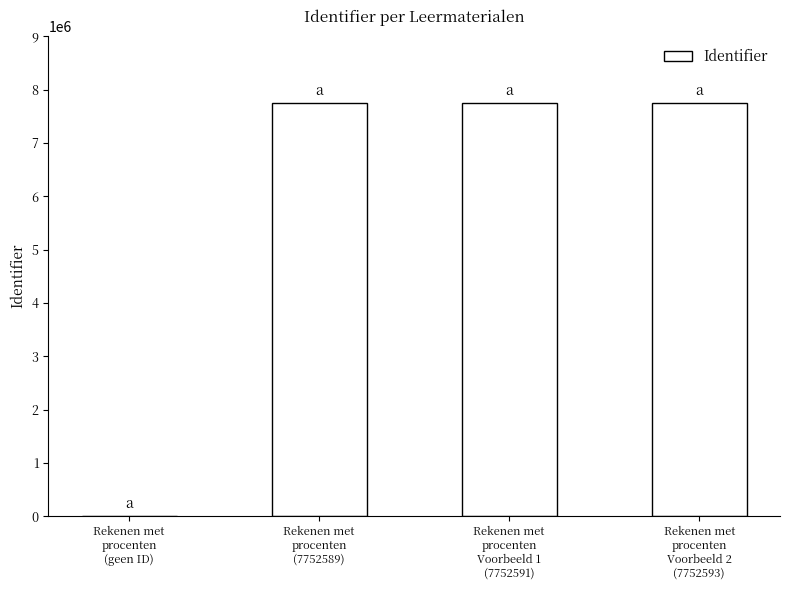

What is the maximum value shown in the chart?

7752593